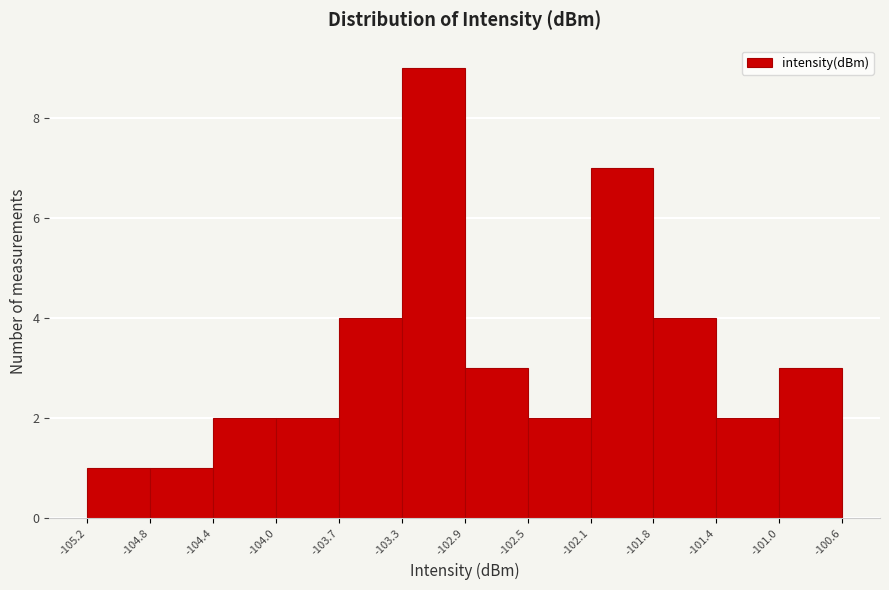

What is the height of the bar covering -102.9 to -102.5 on the x-axis? The values are not printed on the chart, so give them approximately, as read against the axis.

3